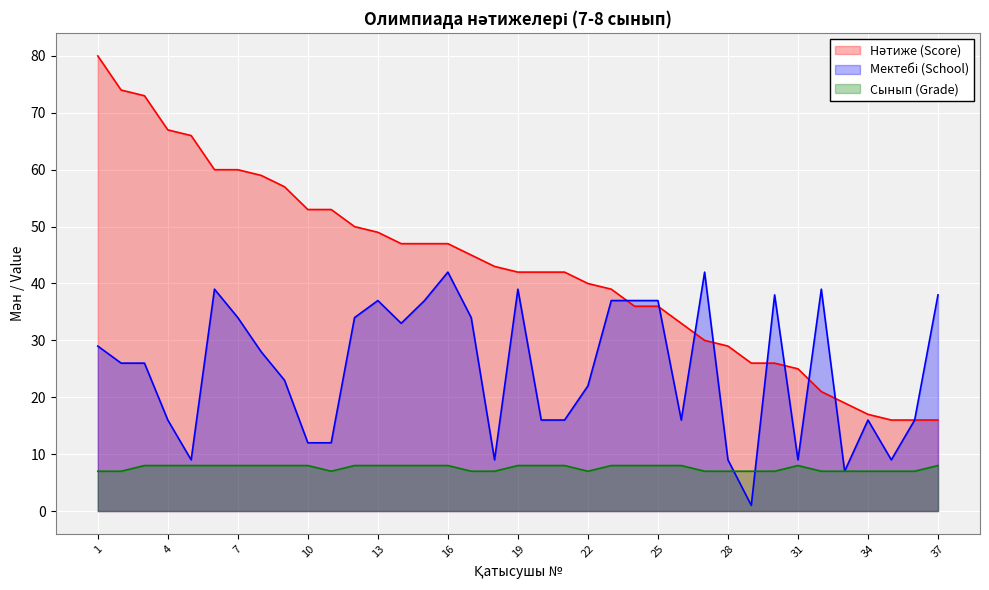

Rank the series by their maximum value, from highest to lowest.

Нәтиже (Score), Мектебі (School), Сынып (Grade)